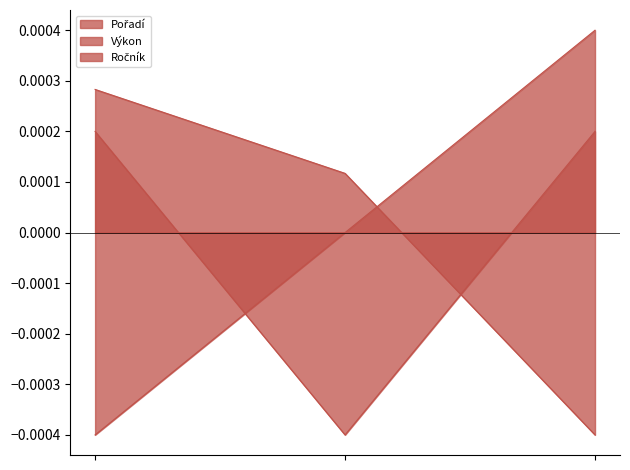

Does the chart have visible grid lines?

No